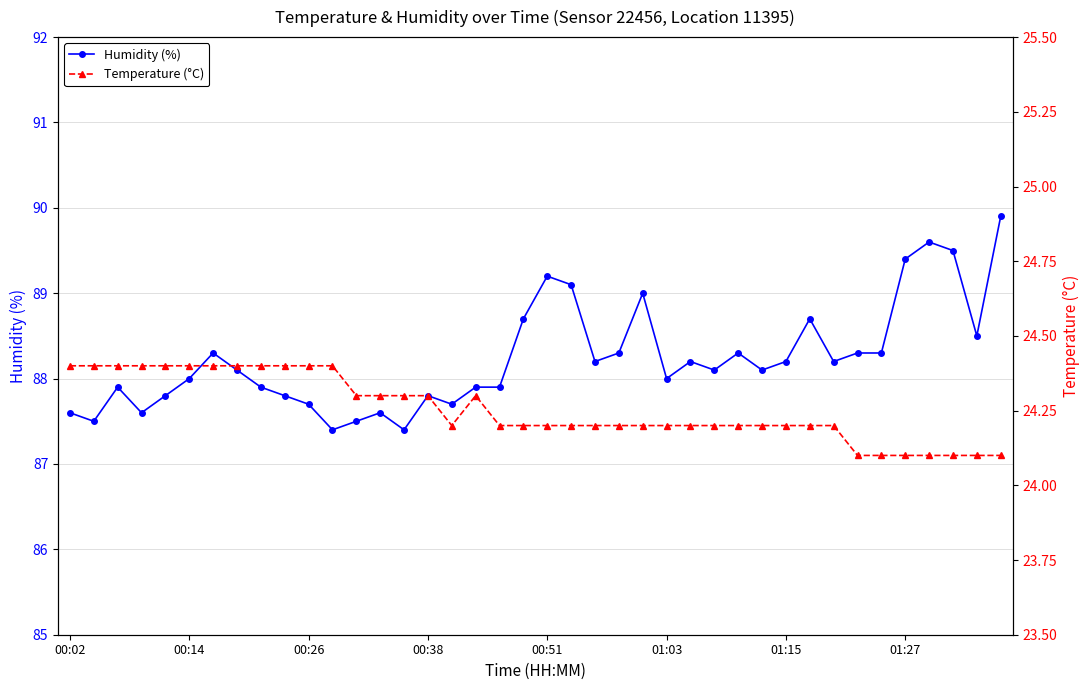

How many categories are shown in the chart?

40